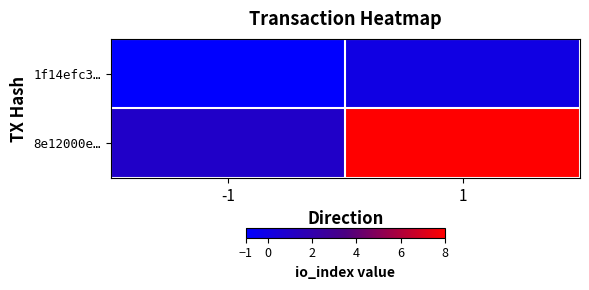

Rank the series by their average value, from highest to lowest.

8e12000e…, 1f14efc3…